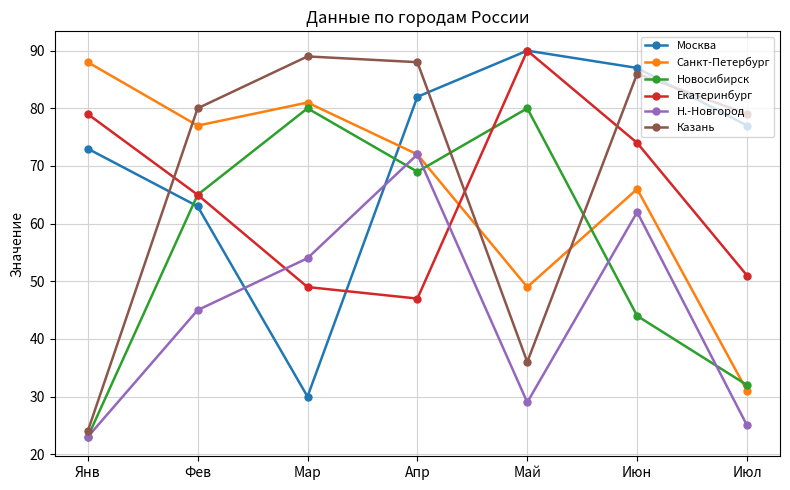

What is the label of the 2nd point from the left?

Фев